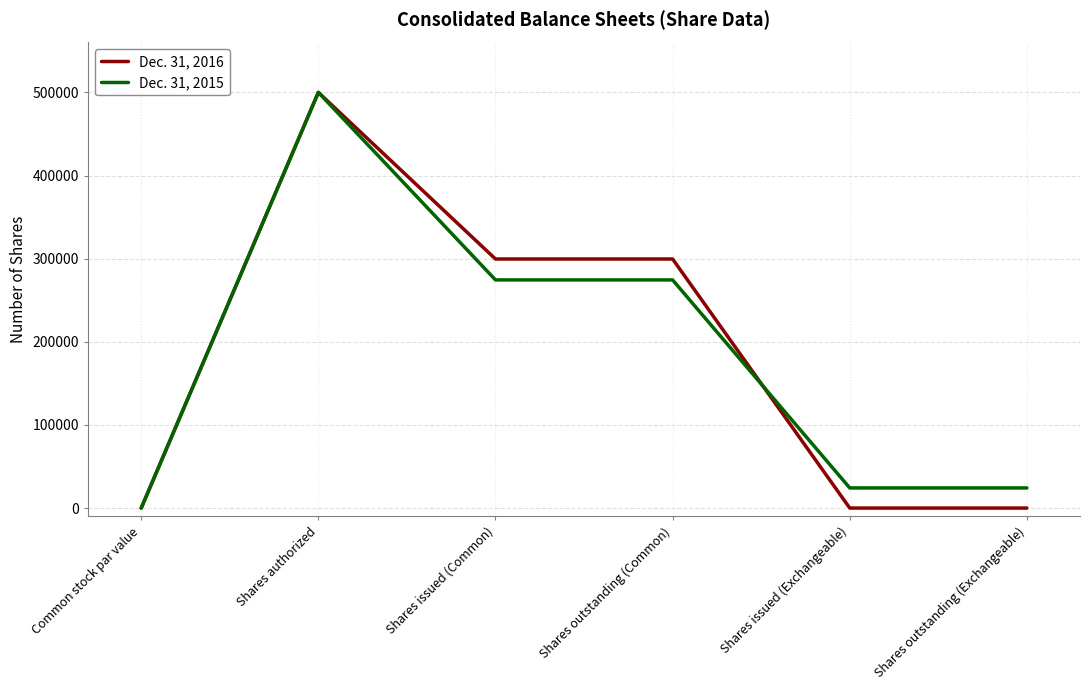

The Dec. 31, 2016 series shows 299570 at Shares issued (Common). True or false?

True